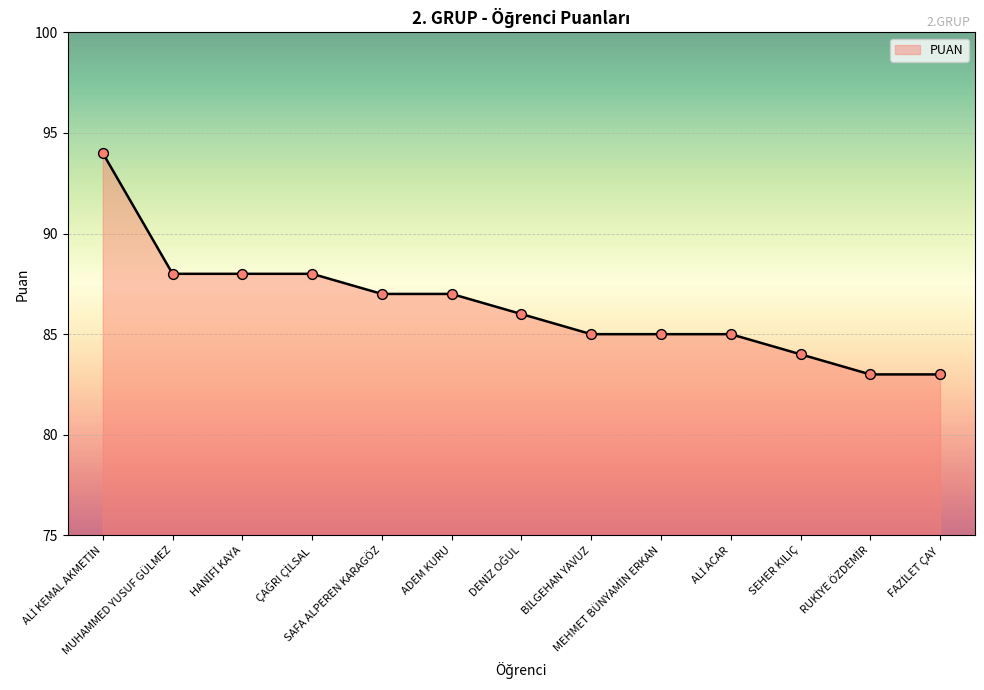

What is the smallest value displayed?

83